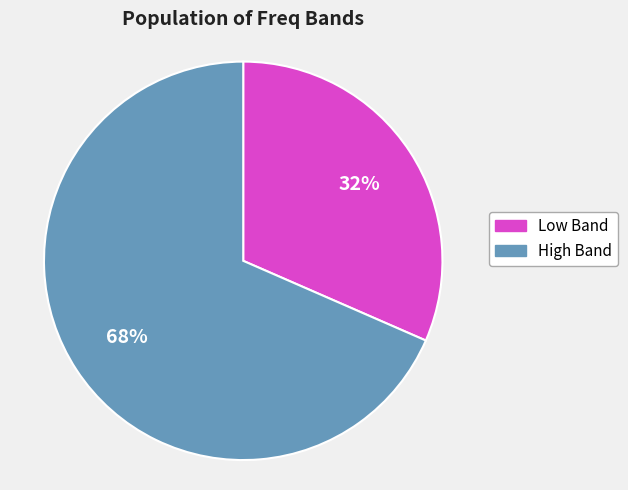

Does any single category account for the majority?

Yes